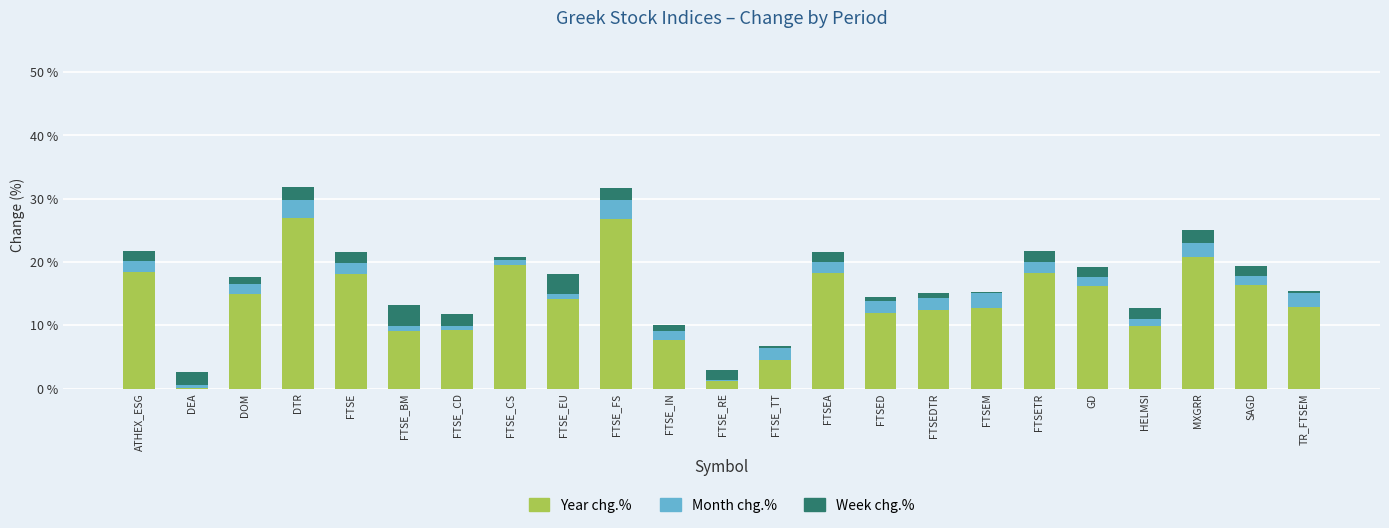

What is the sum of all Year chg.% values?

321.1